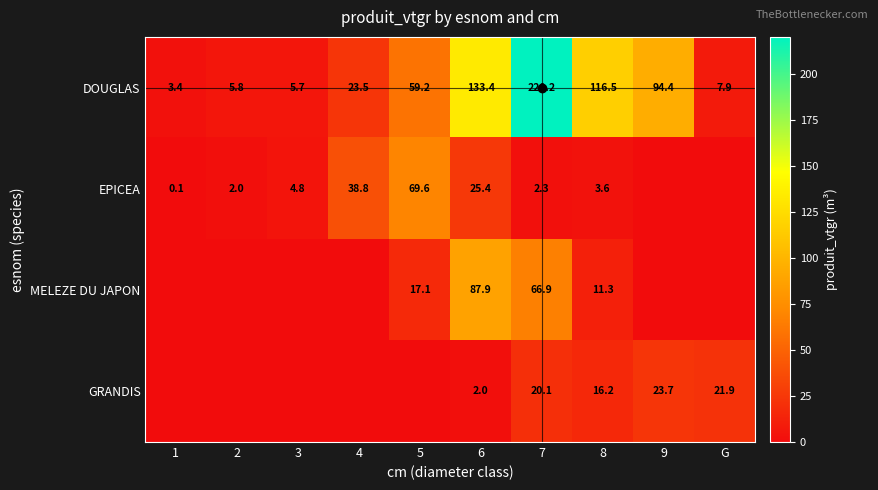

At which label is DOUGLAS closest to 111?

8